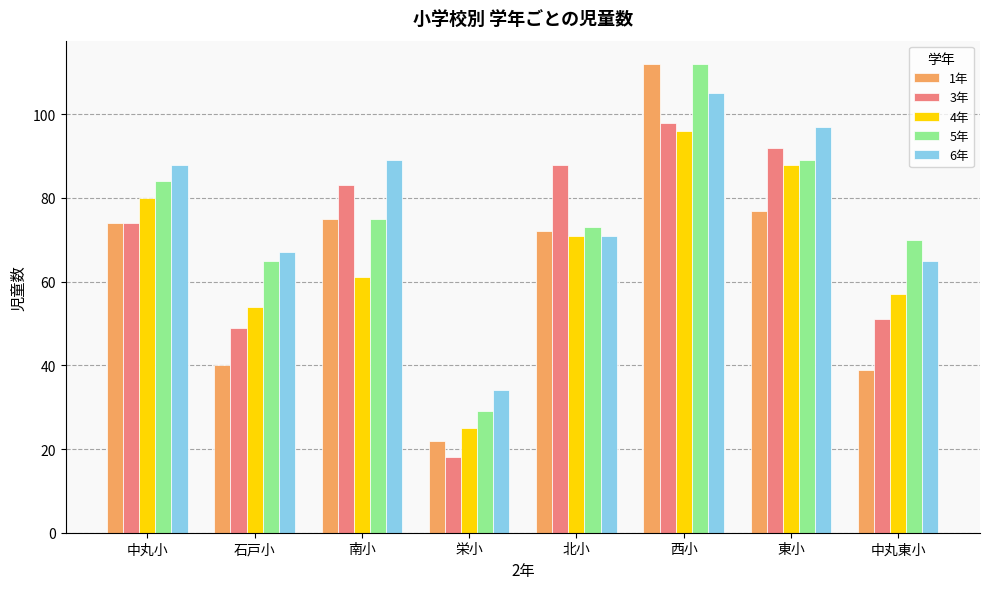

What is the difference between the maximum and minimum values in the 6年 series?

71